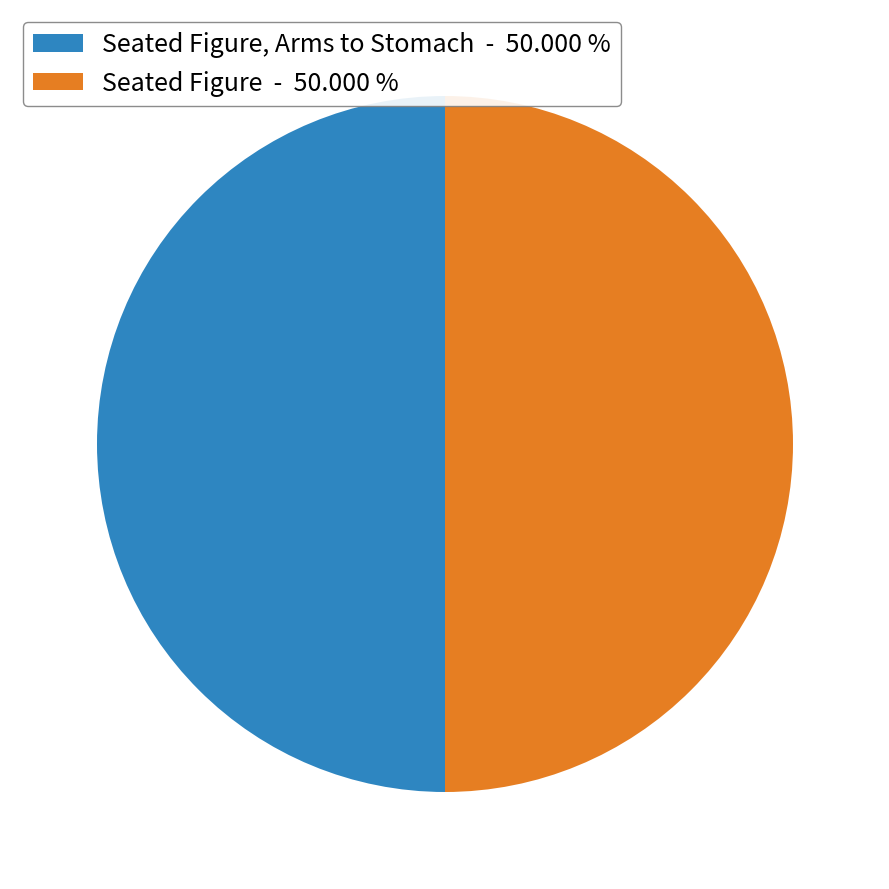

Approximately how many times larger is the value at Seated Figure, Arms to Stomach - 50.000 % compared to Seated Figure - 50.000 %?

1.0